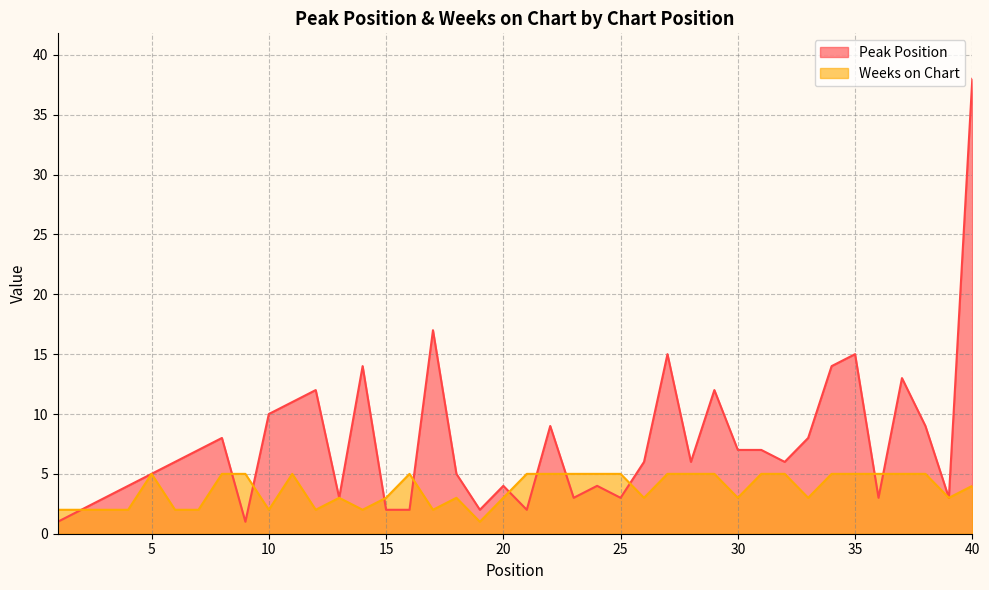

The Peak Position series shows 15 at 35. True or false?

True